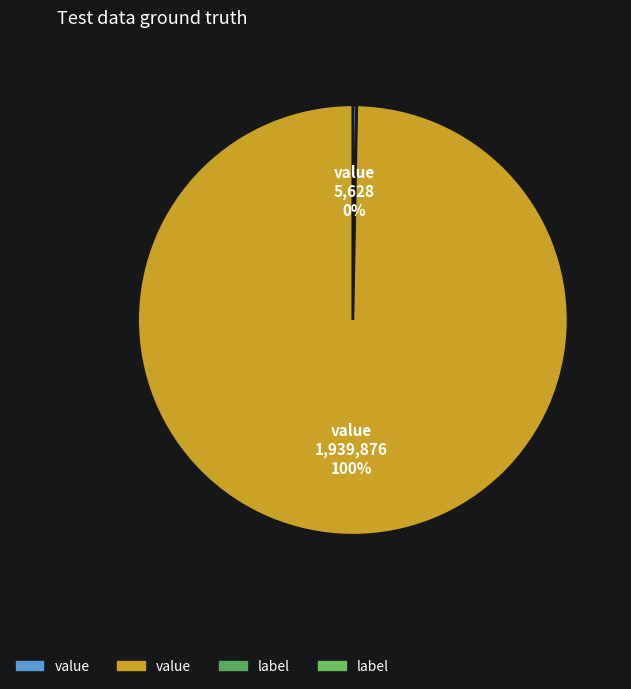

Is there any slice that represents more than half of the pie?

Yes